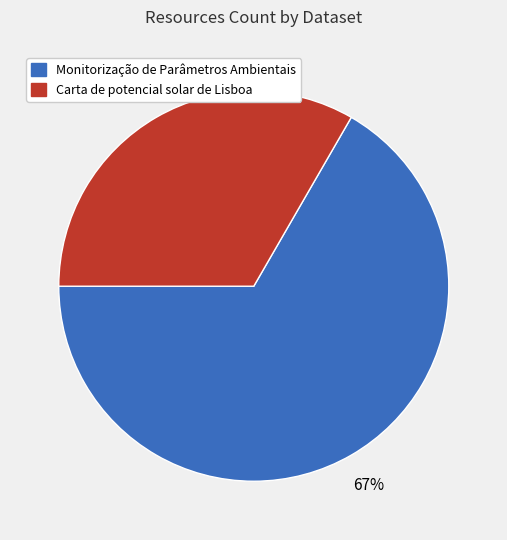

To the nearest percent, what is the average slice percentage?

50%